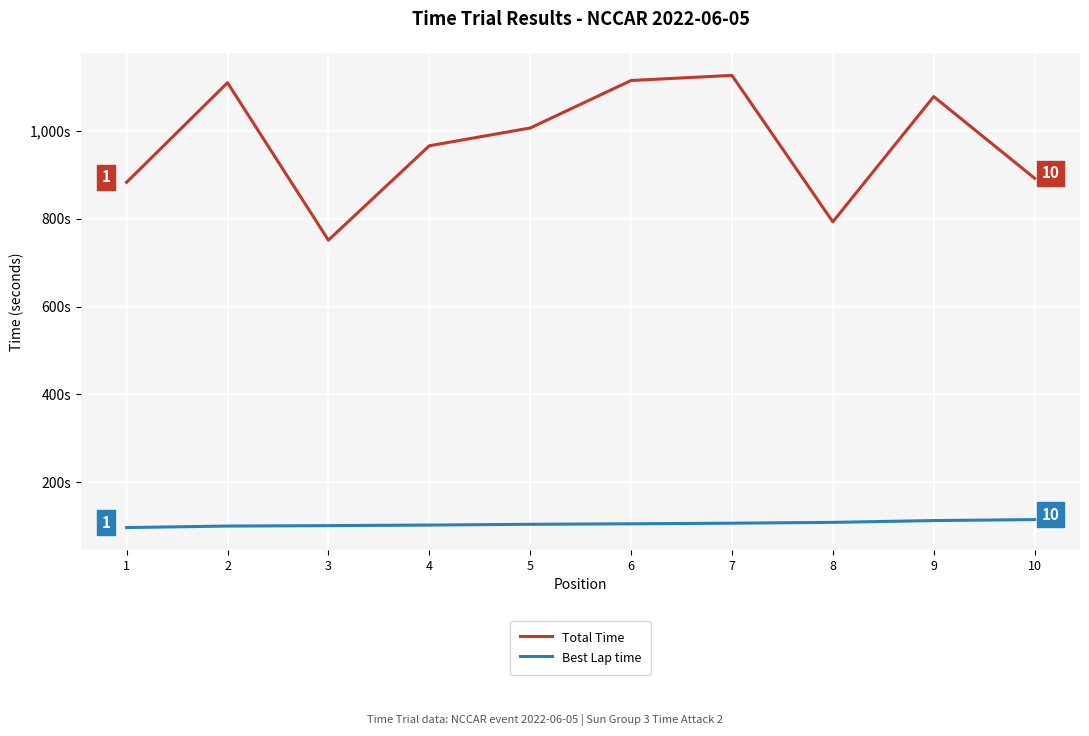

What are all the series names shown in the legend?

Total Time, Best Lap time